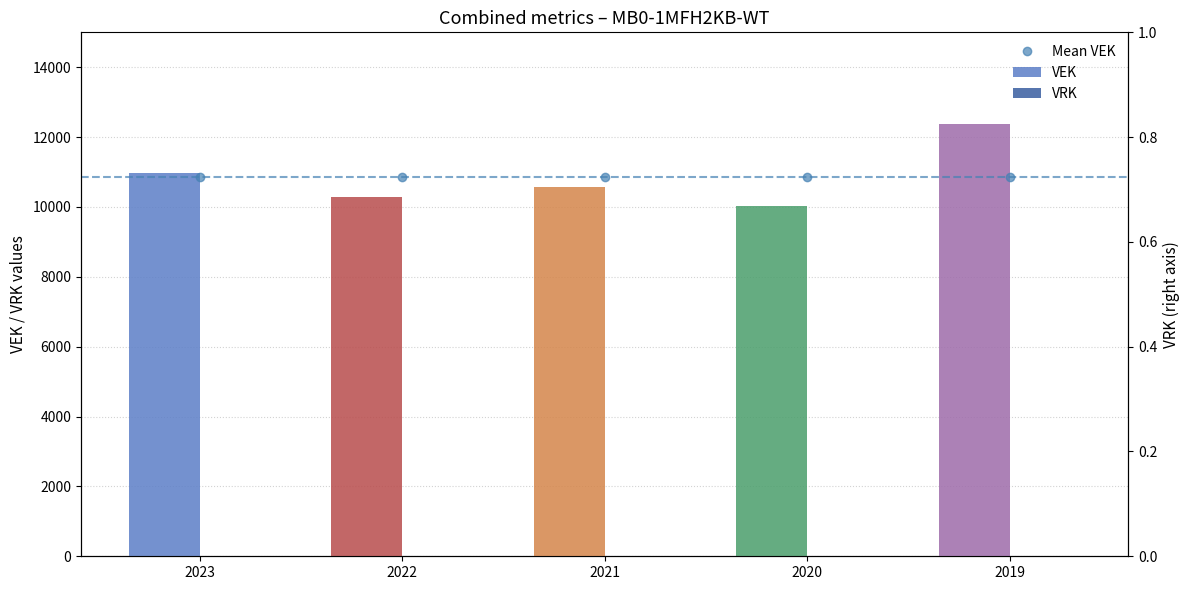

What is the value of the VEK bar at the 3rd from the left?

10574.0